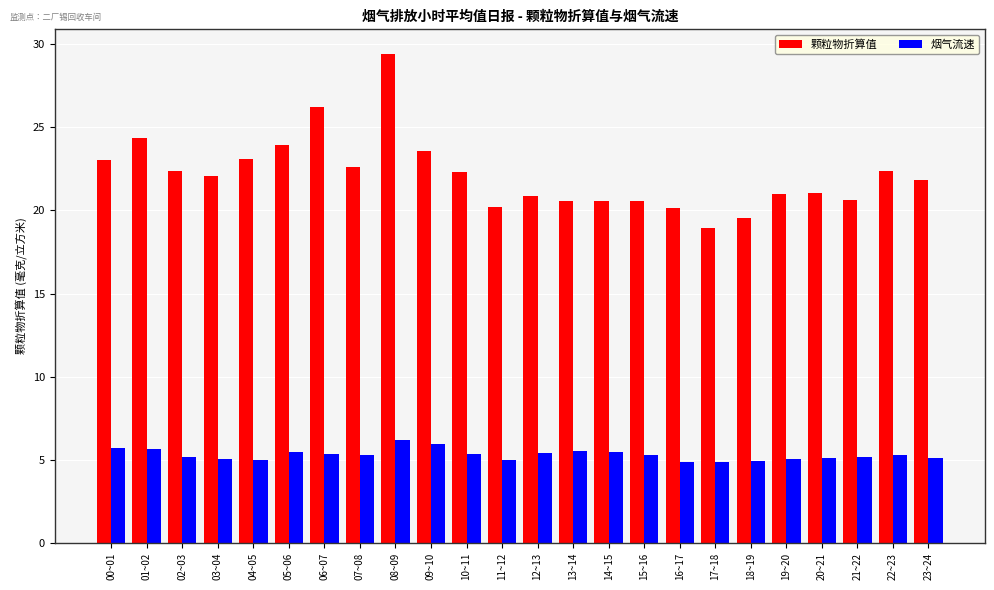

Is it true that 烟气流速 equals 4.9 at 17~18?

True